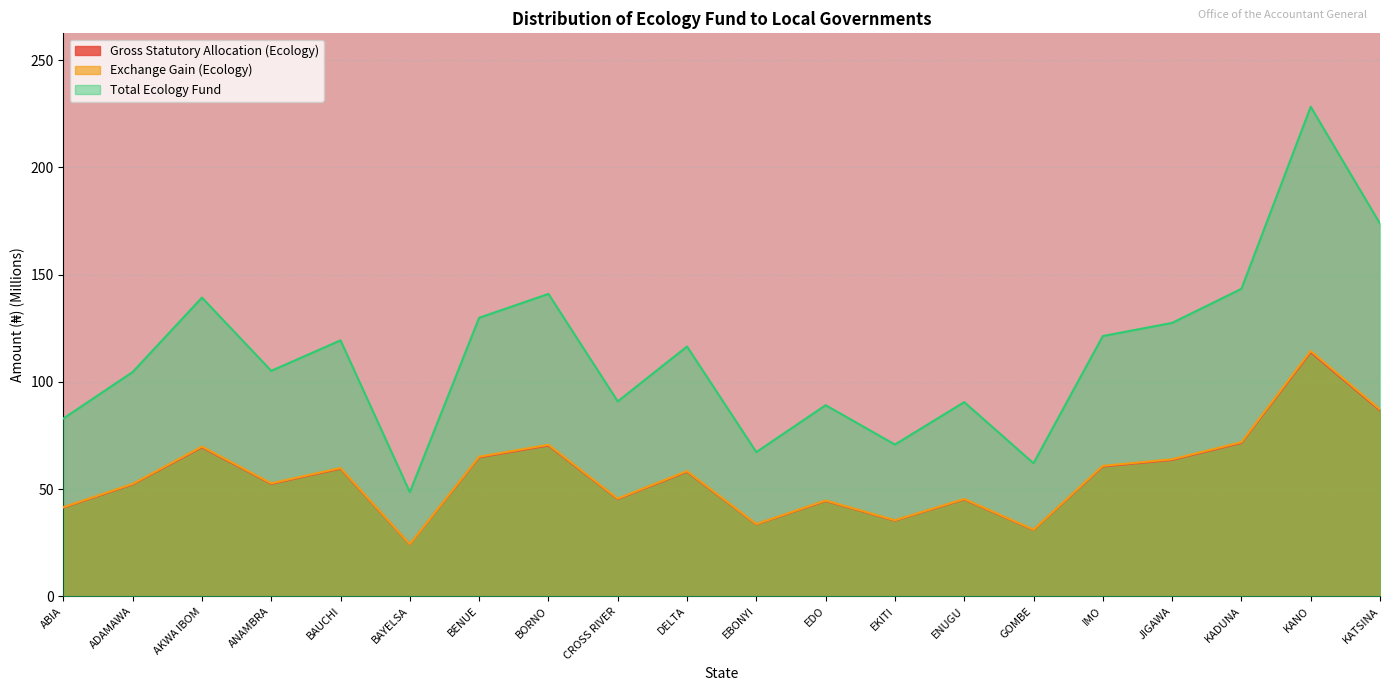

True or false: Gross Statutory Allocation (Ecology) has a value of 64.8 at BENUE.

True